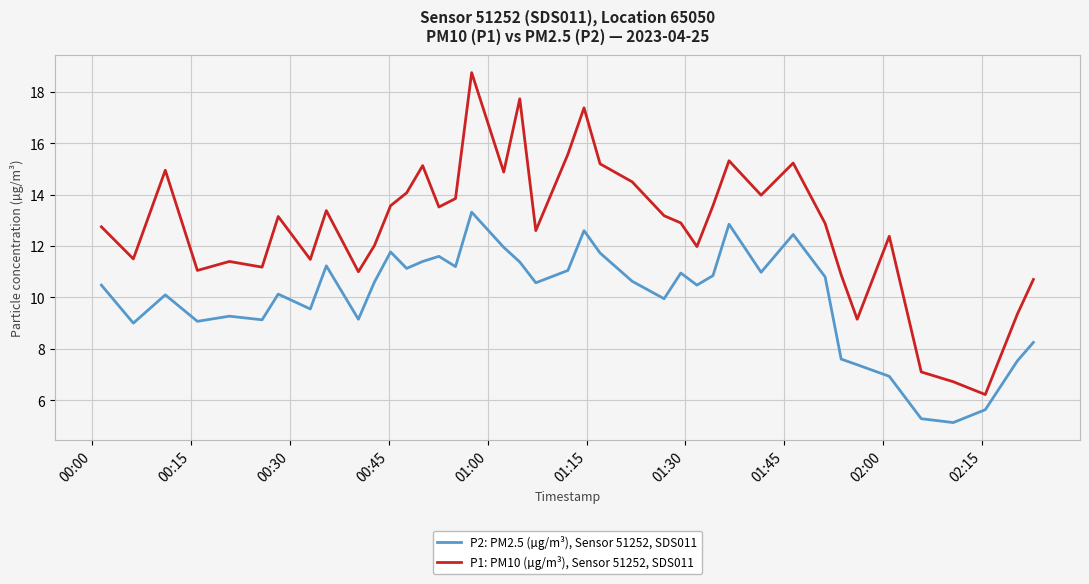

What is the highest value of the P2: PM2.5 (µg/m³), Sensor 51252, SDS011 series?

13.3